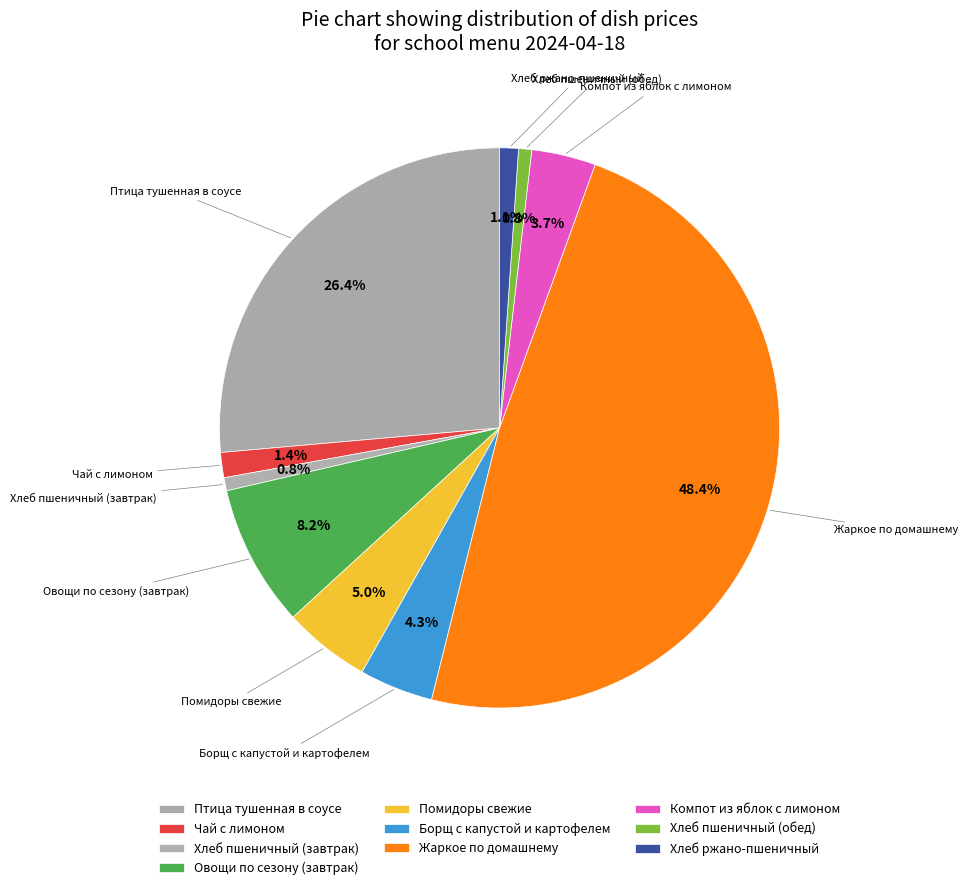

To the nearest percent, what is the combined percentage of Компот из яблок с лимоном and Хлеб пшеничный (завтрак)?

4%